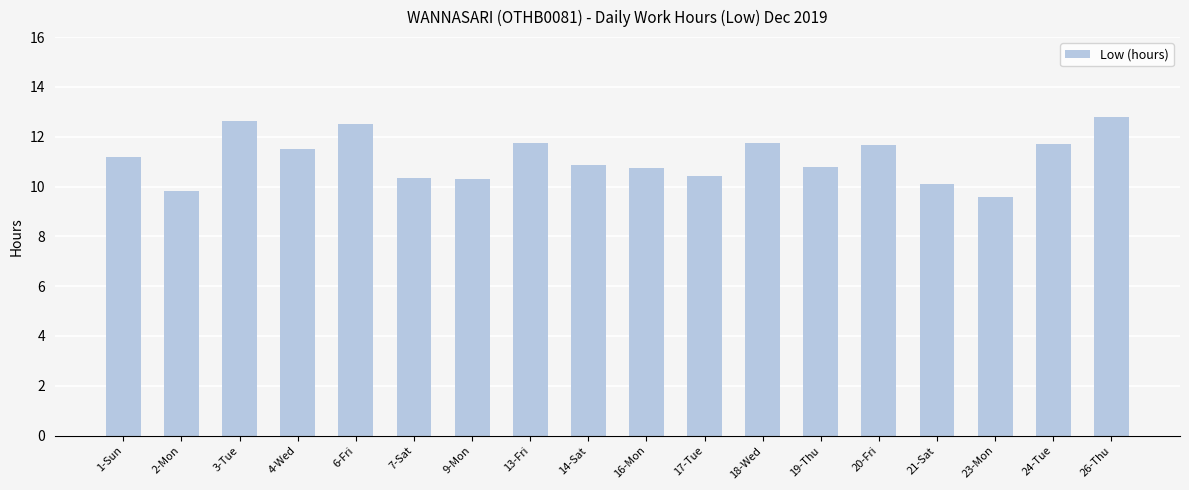

What is the difference between the second highest and second lowest values?

2.8